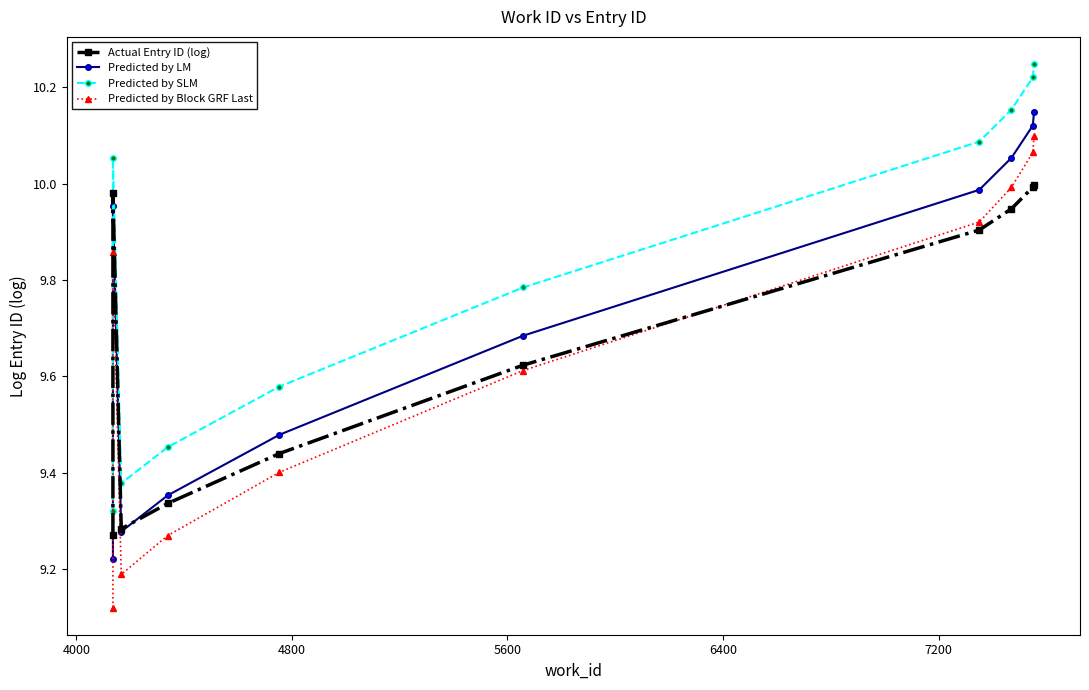

Is the value of Predicted by SLM at 4800 greater than the value of Predicted by Block GRF Last at 9?

No